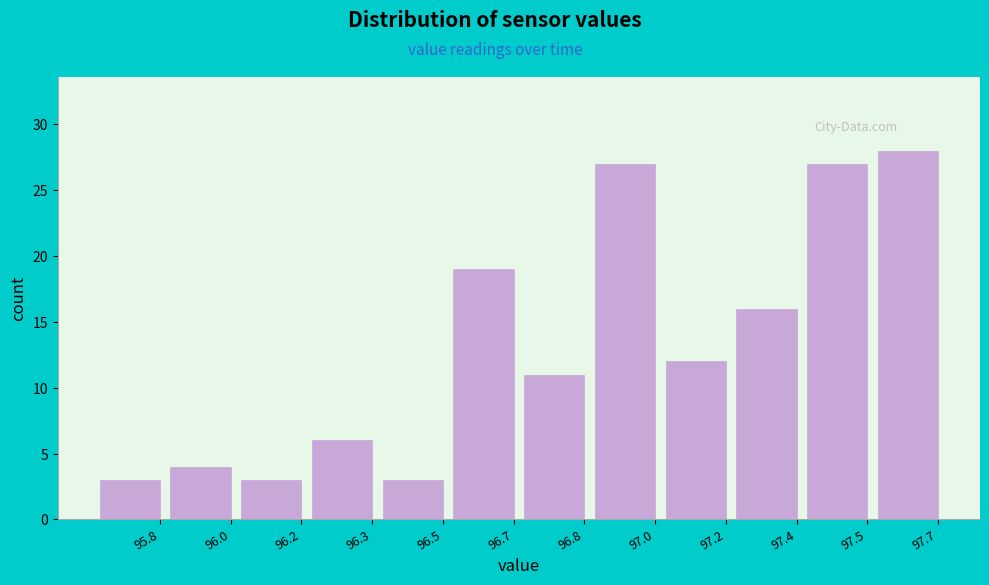

Reading right to left, transcribe all the data shown in this chart.

28	27	16	12	27	11	19	3	6	3	4	3